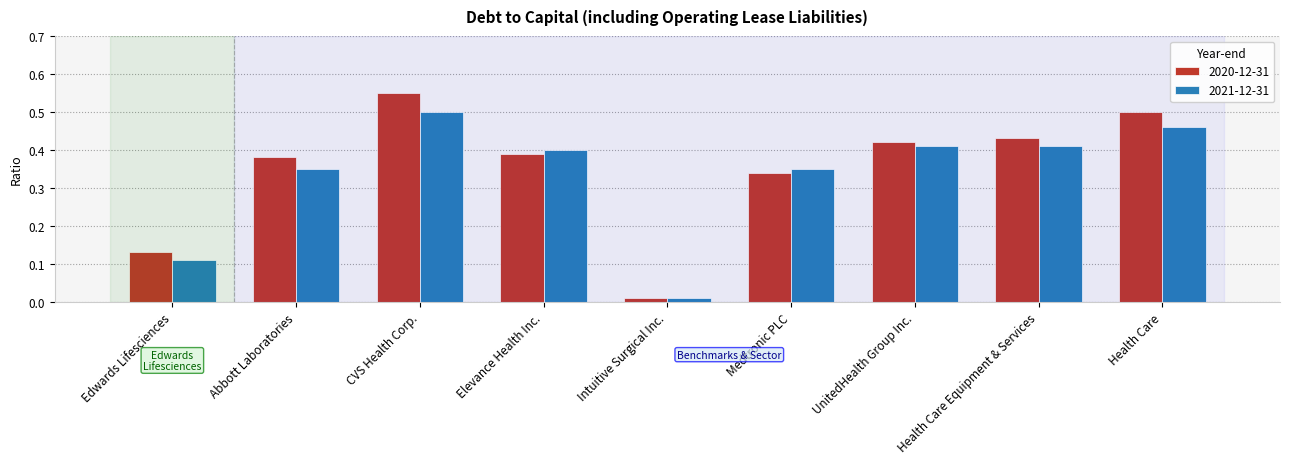

What position from the left is Health Care?

9